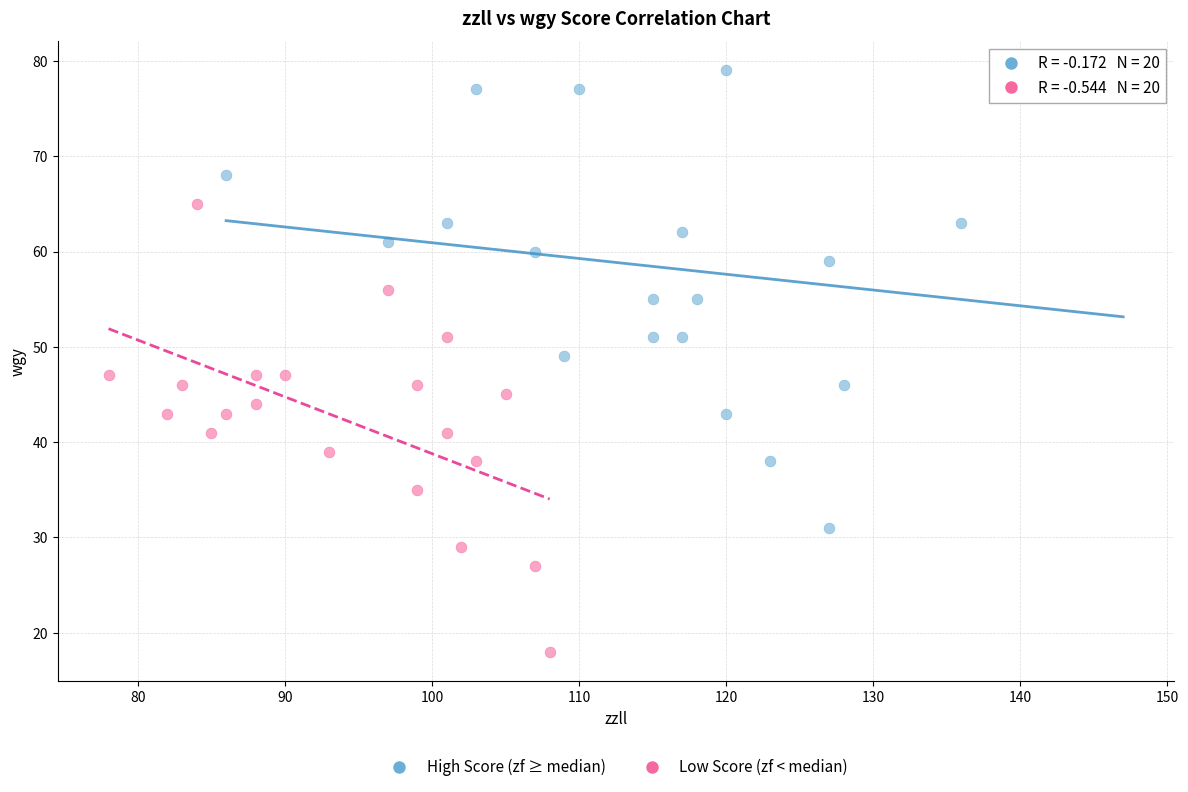

Which series reaches the minimum Y coordinate?

Low Score (zf < median)